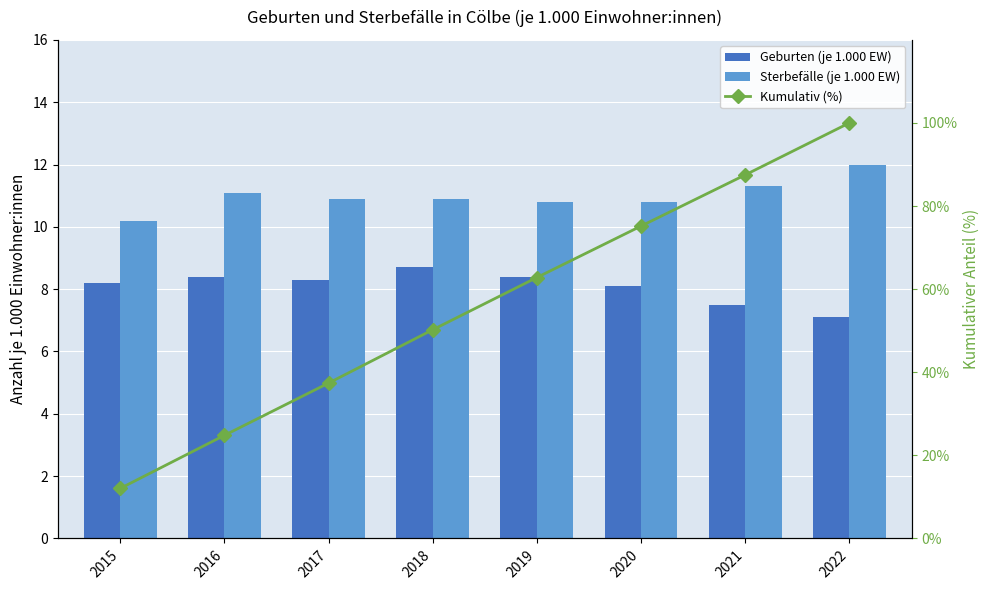

At 2022, list the series in order from smallest to largest.

Geburten (je 1.000 EW), Sterbefälle (je 1.000 EW), Kumulativ (%)